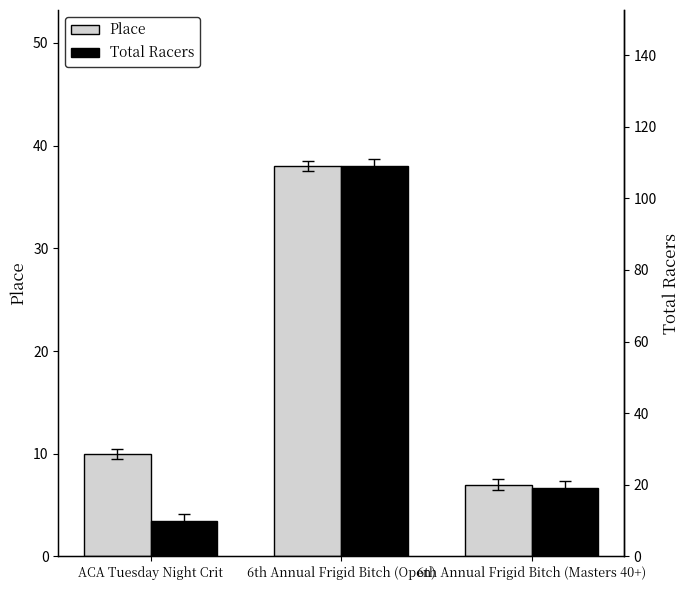

How many groups of bars are there?

3